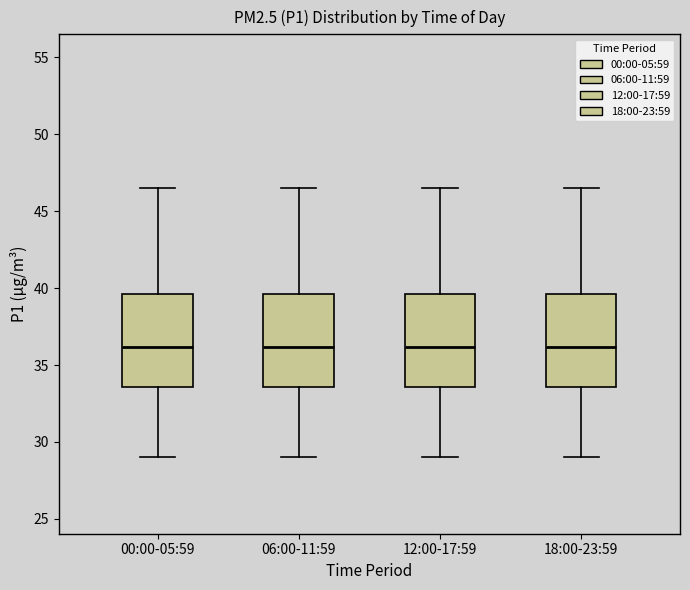

Reading left to right, read every box against the y-axis: the position of its median line, the range the box covers, and the ends of its whiskers. The values are not printed on the chart, so give them approximately, as read against the axis.

00:00-05:59: median 36.0, box 33.5 to 39.5, whiskers 29.0 to 46.5
06:00-11:59: median 36.0, box 33.5 to 39.5, whiskers 29.0 to 46.5
12:00-17:59: median 36.0, box 33.5 to 39.5, whiskers 29.0 to 46.5
18:00-23:59: median 36.0, box 33.5 to 39.5, whiskers 29.0 to 46.5